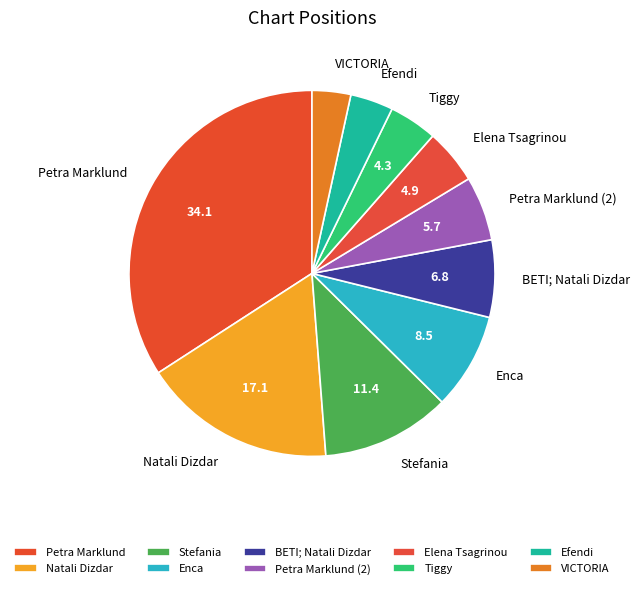

Which category has the biggest portion of the pie?

Petra Marklund